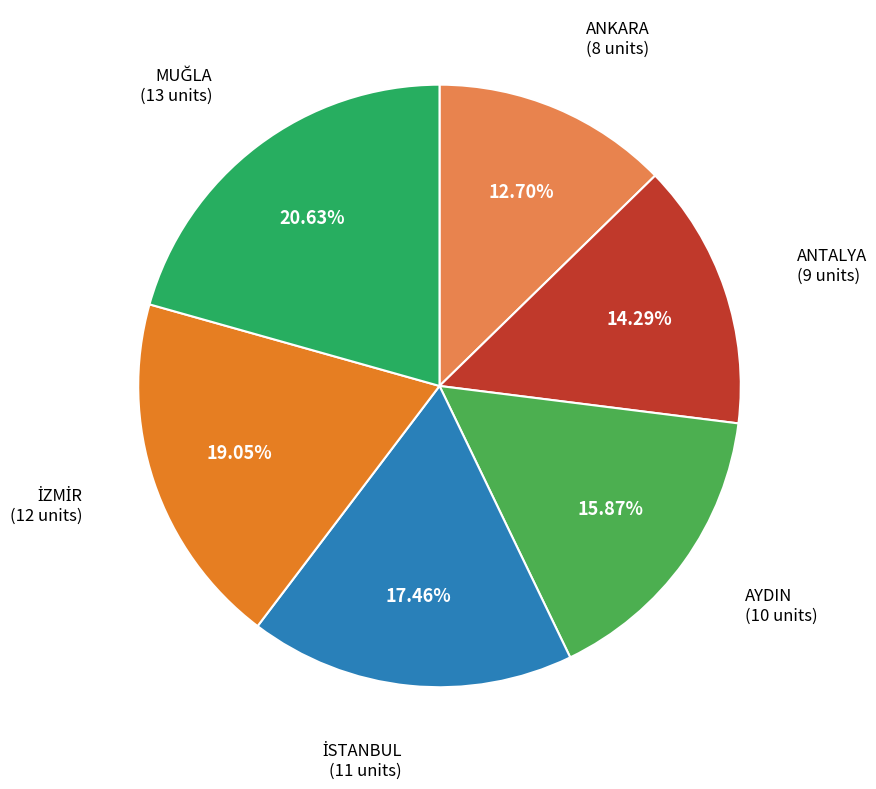

To the nearest percent, what is the average slice percentage?

17%